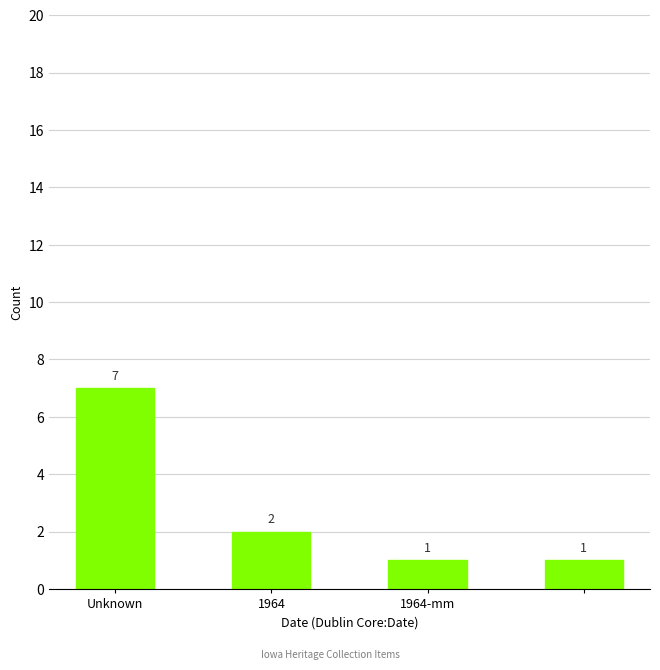

What is the value of the 2nd bar from the left?

2